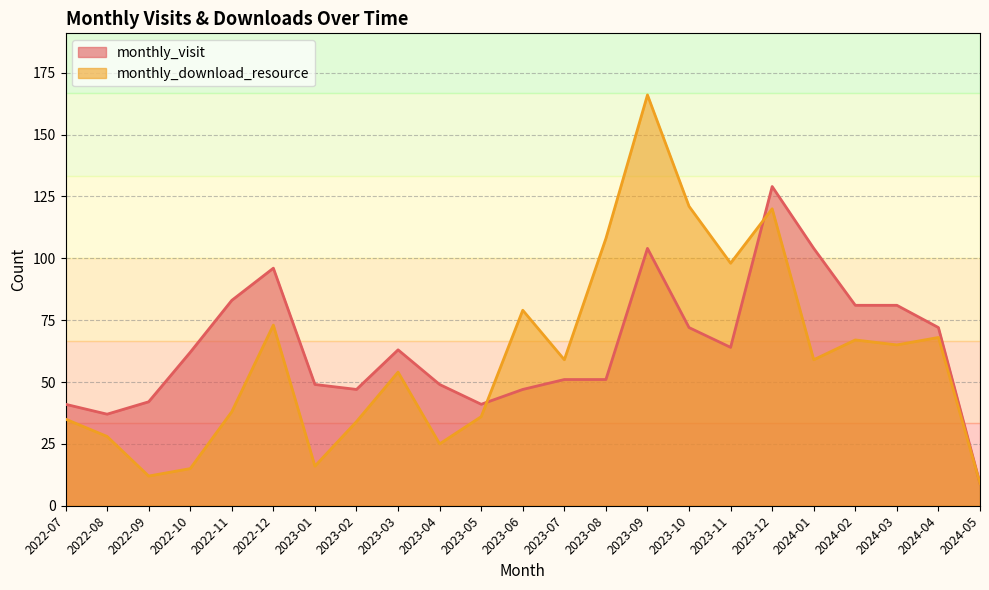

Rank the categories by monthly_visit value from highest to lowest.

2023-12, 2023-09, 2024-01, 2022-12, 2022-11, 2024-02, 2024-03, 2023-10, 2024-04, 2023-11, 2023-03, 2022-10, 2023-07, 2023-08, 2023-01, 2023-04, 2023-02, 2023-06, 2022-09, 2022-07, 2023-05, 2022-08, 2024-05